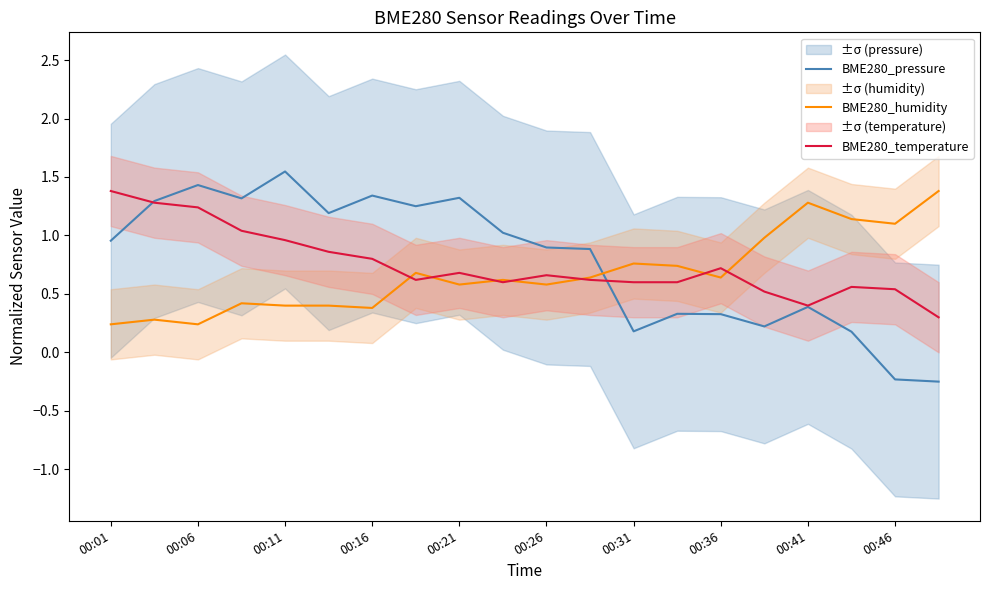

What is the minimum value for BME280_temperature?

0.3